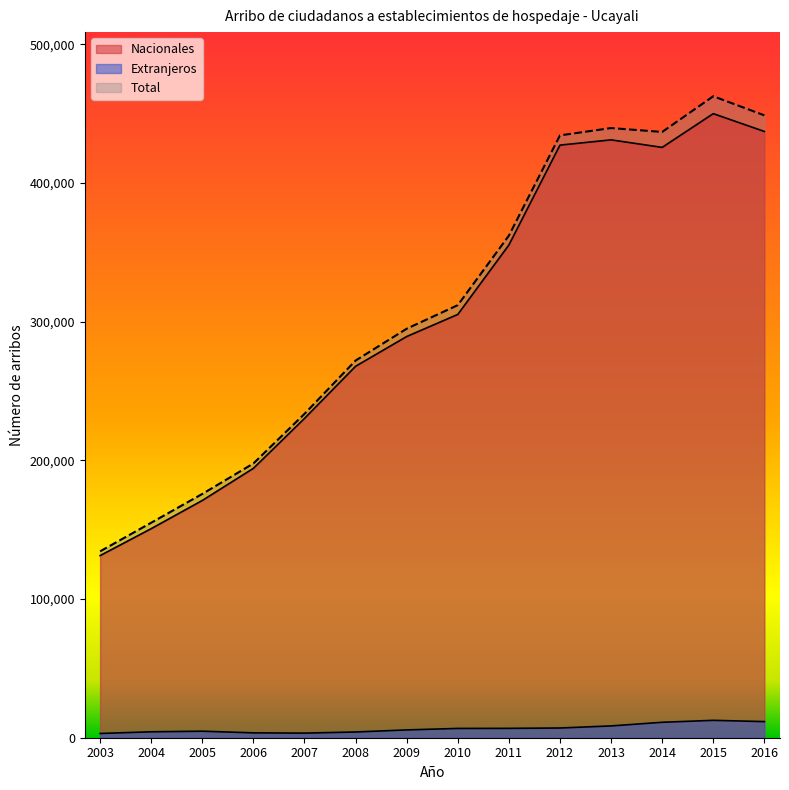

Which series has the largest total across all categories?

Total